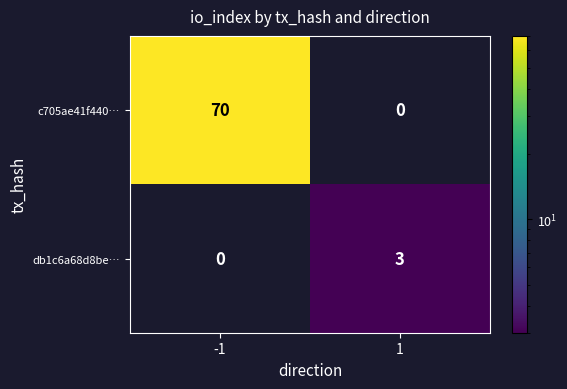

List the series in order of their overall mean, highest first.

c705ae41f440…, db1c6a68d8be…